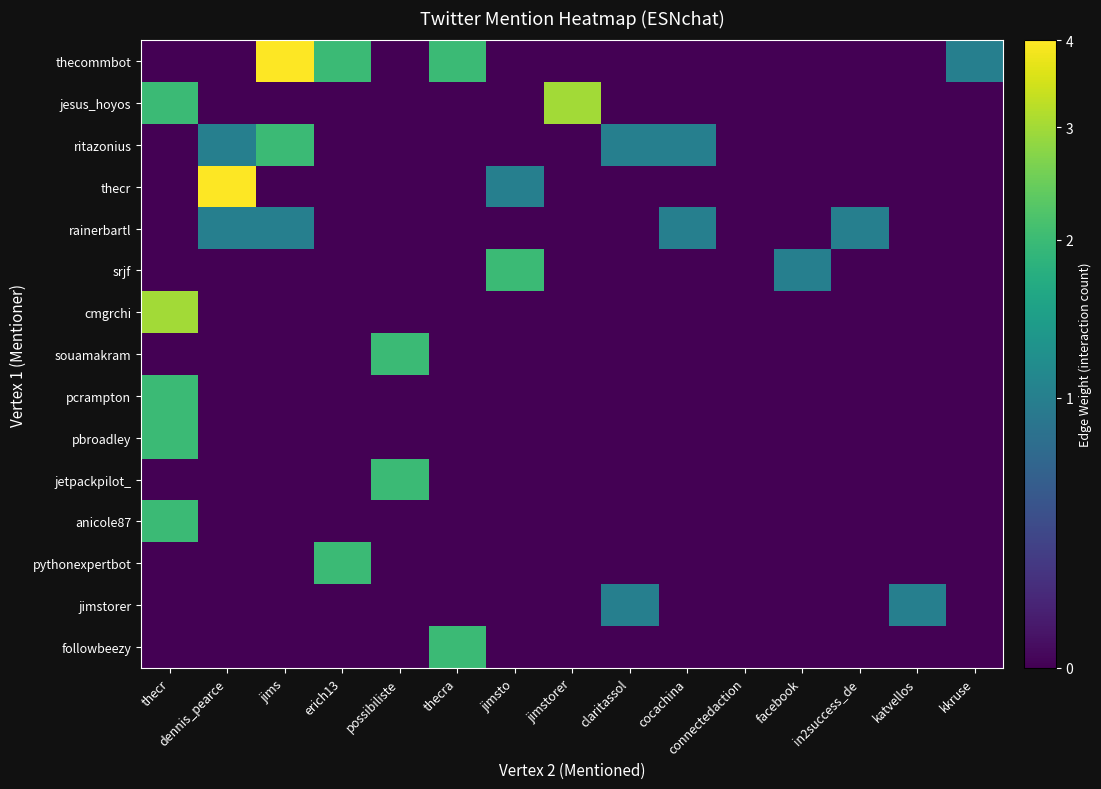

Rank the series by their maximum value, from highest to lowest.

thecommbot, thecr, jesus_hoyos, cmgrchi, ritazonius, srjf, souamakram, pcrampton, pbroadley, jetpackpilot_, anicole87, pythonexpertbot, followbeezy, rainerbartl, jimstorer